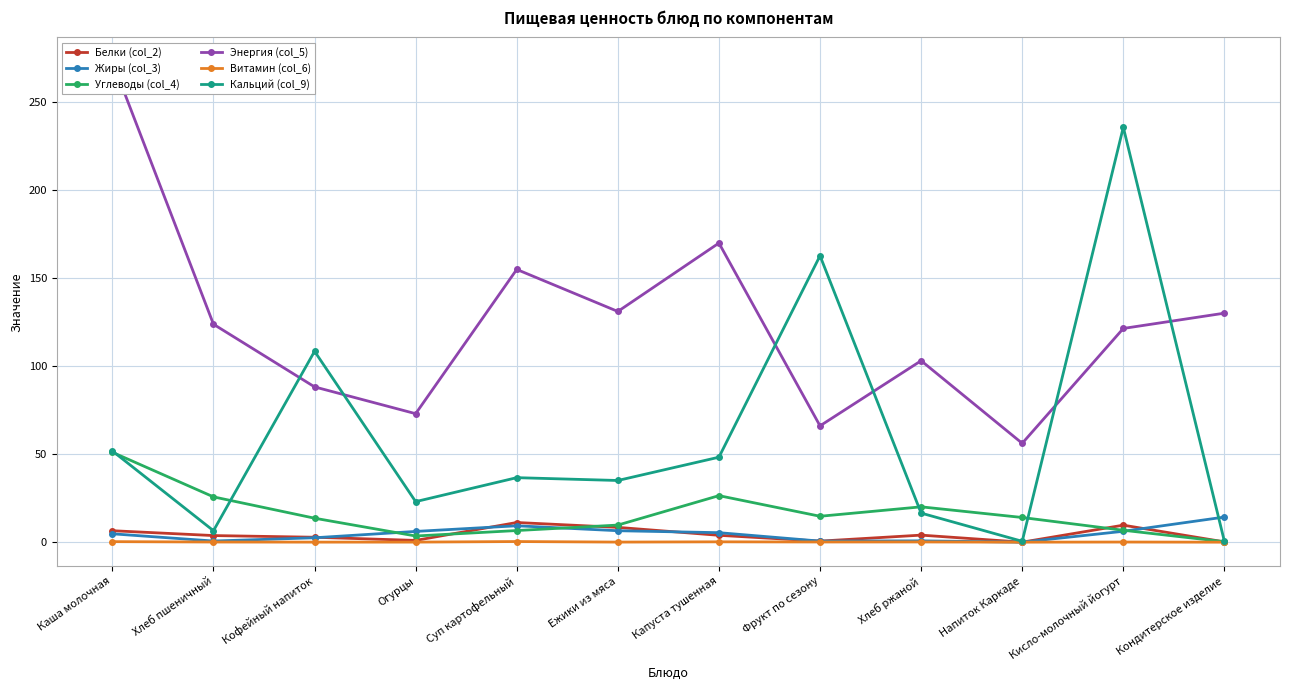

The value of Жиры (col_3) at Напиток Каркаде is 0.0. True or false?

True